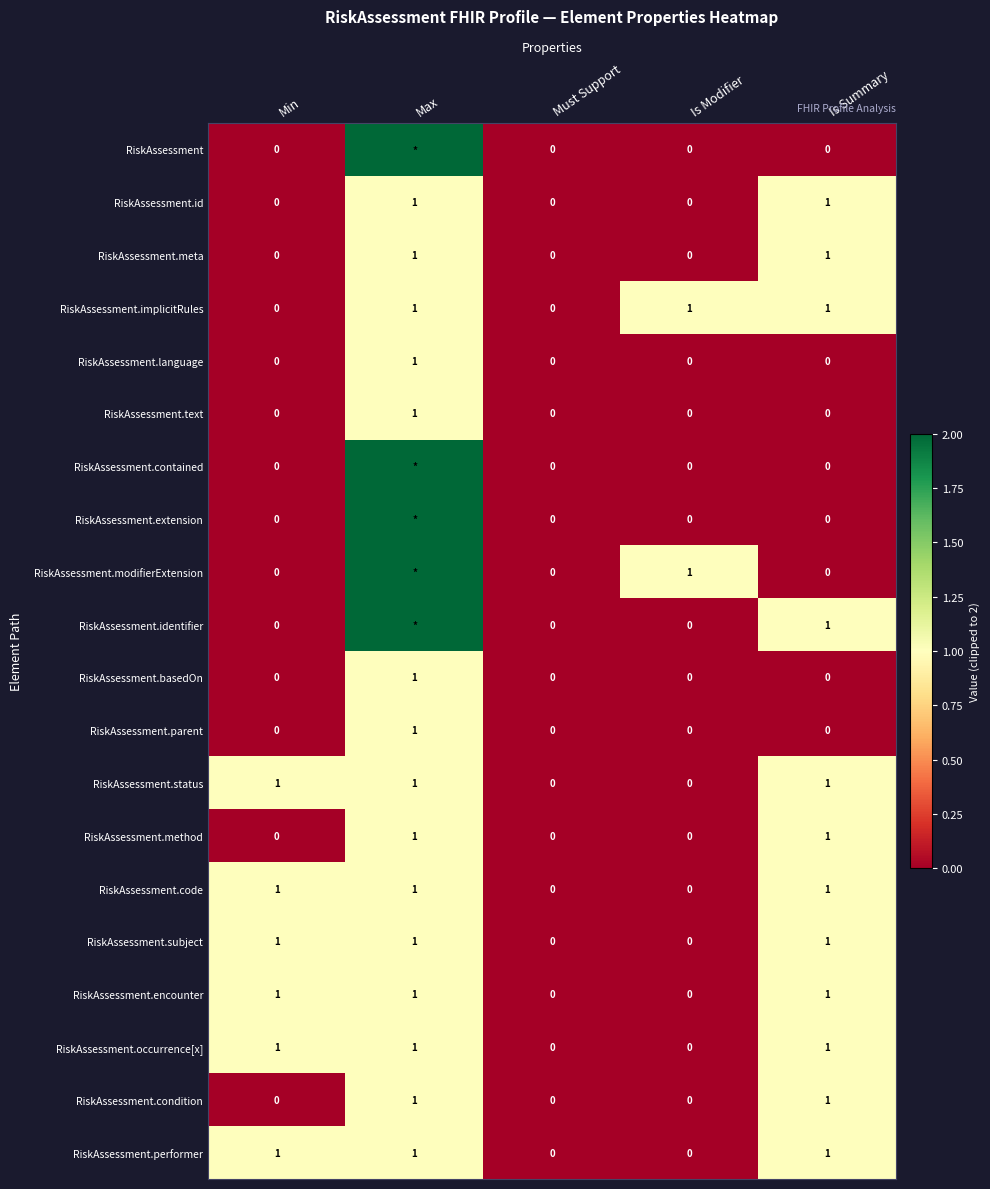

The RiskAssessment.encounter series shows 1 at Is Modifier. True or false?

False